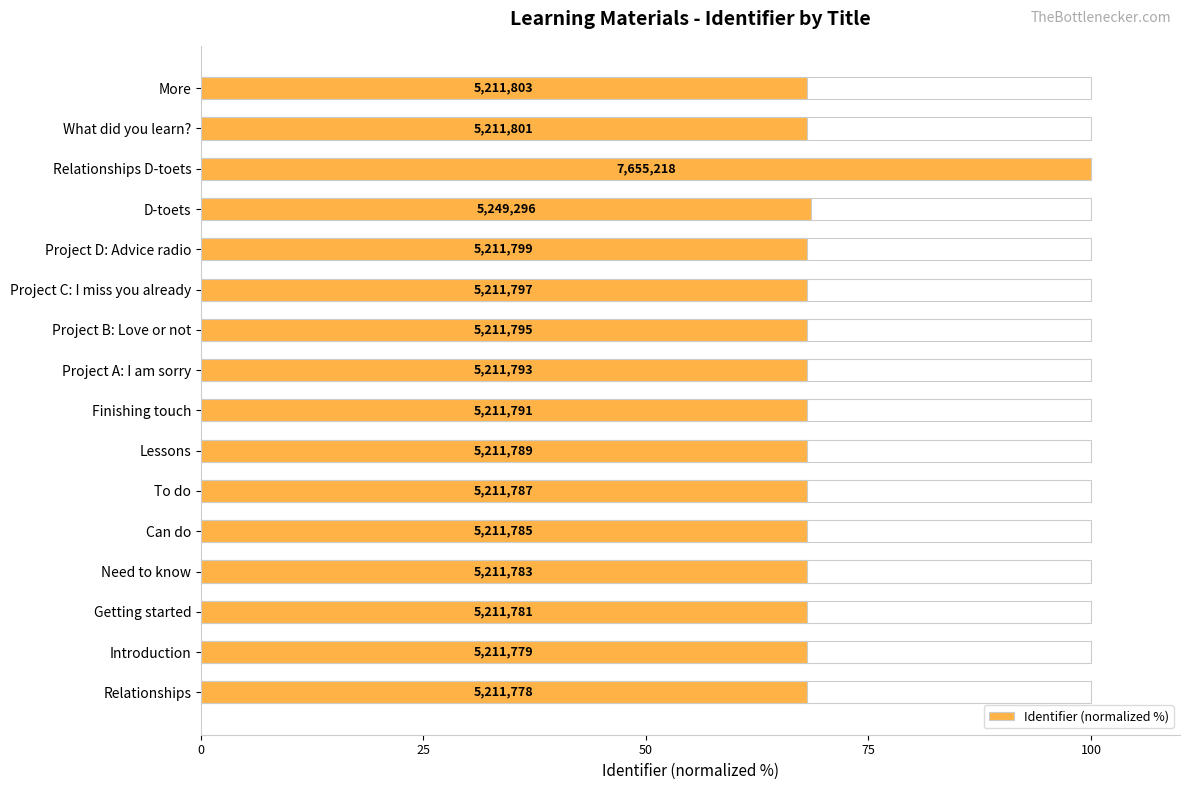

Reading left to right, what are all the values shown in this chart?

68.1	68.1	68.1	68.1	68.1	68.1	68.1	68.1	68.1	68.1	68.1	68.1	68.6	100.0	68.1	68.1